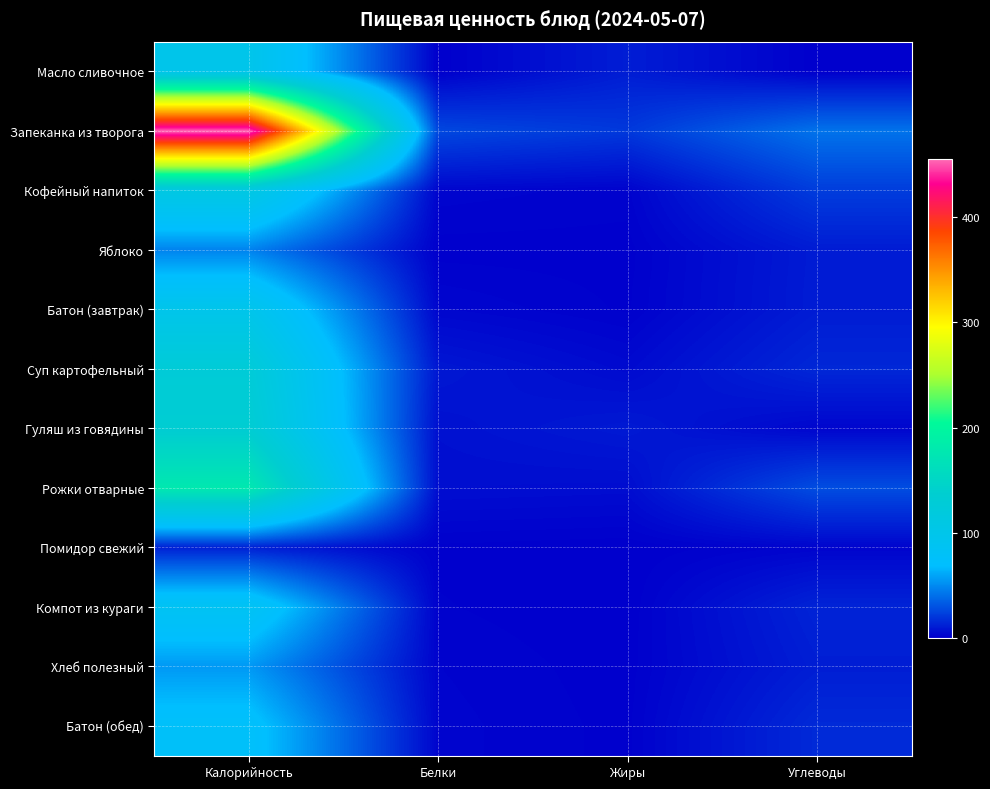

Between Белки and Углеводы, which is larger?

Углеводы